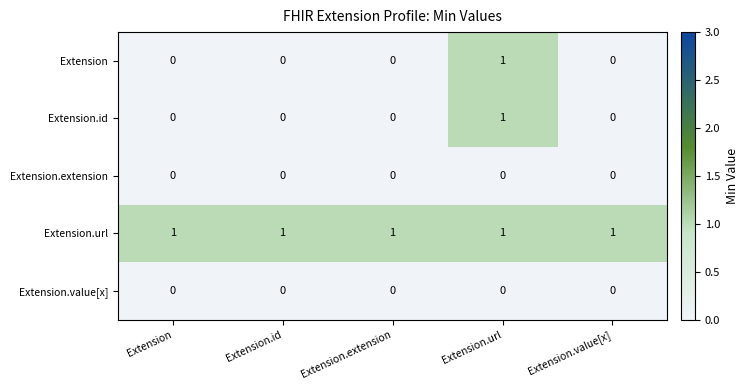

Count the number of categories in the chart.

5